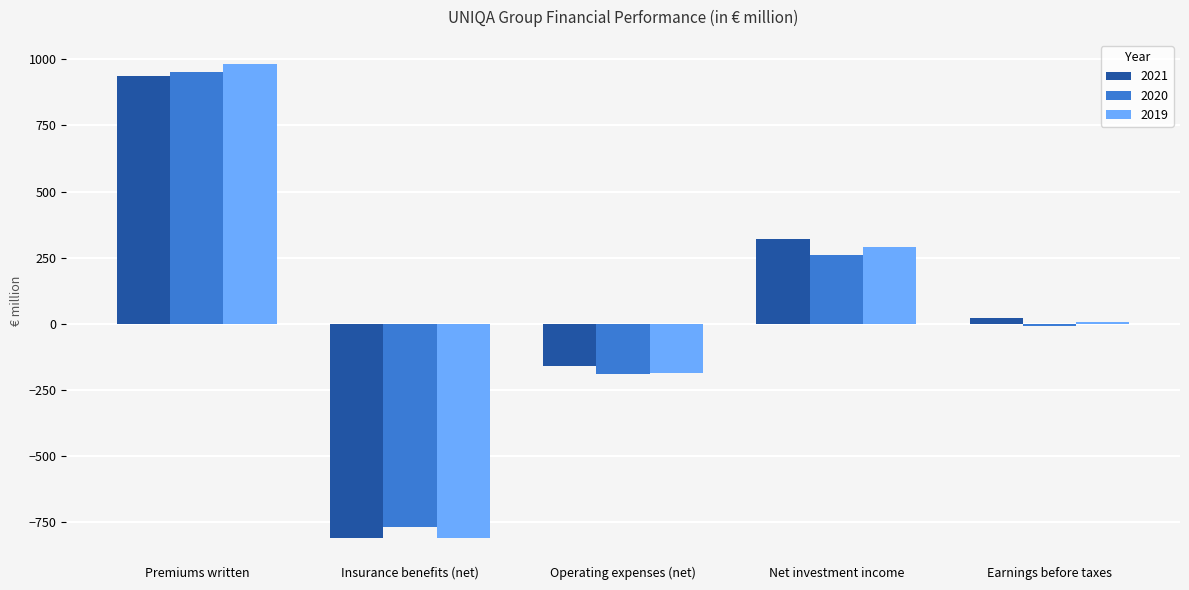

Is it true that 2021 equals -159.3 at Operating expenses (net)?

True